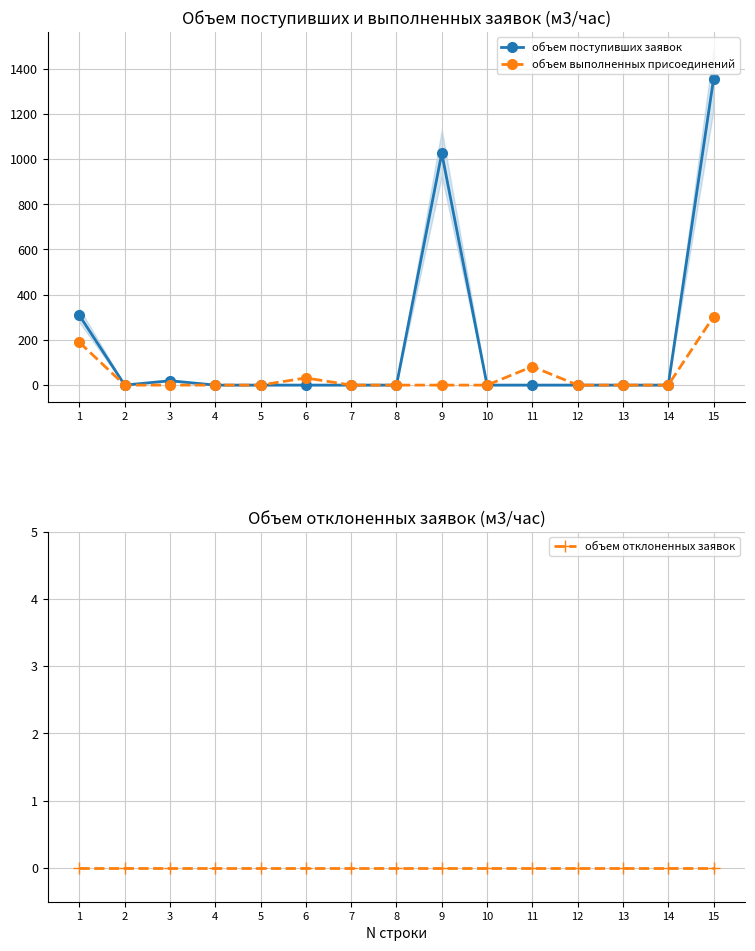

Where is объем поступивших заявок nearest to the value 676?

9